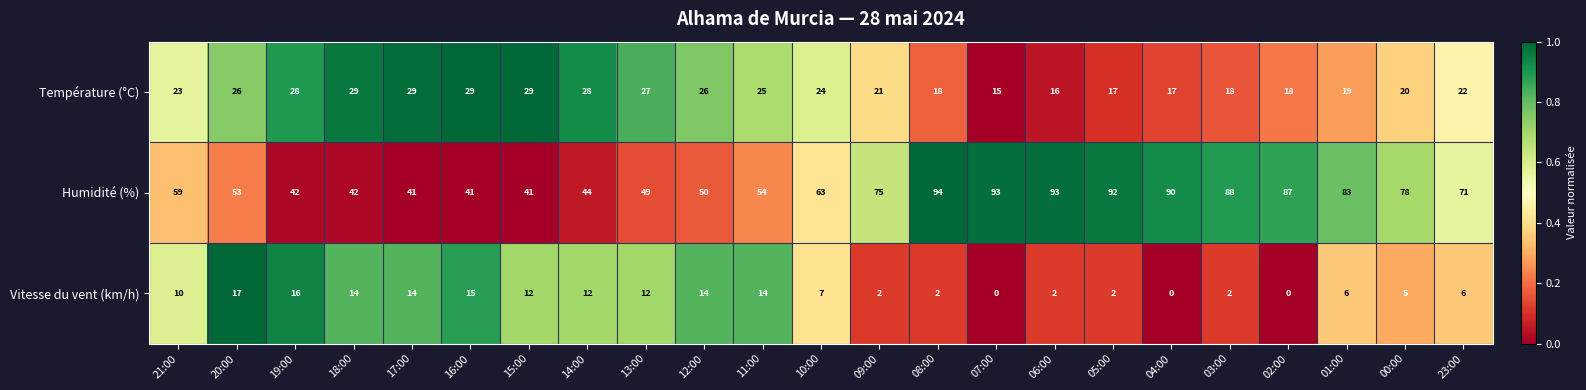

List the series in order of their peak value, highest first.

Humidité (%), Température (°C), Vitesse du vent (km/h)